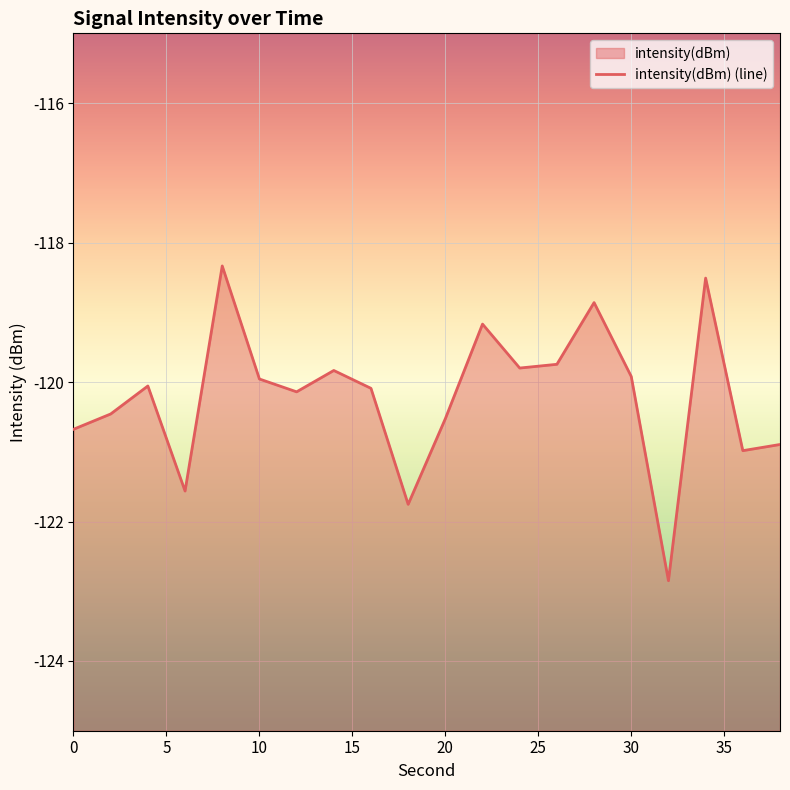

What is the approximate value at 5?

-120.5